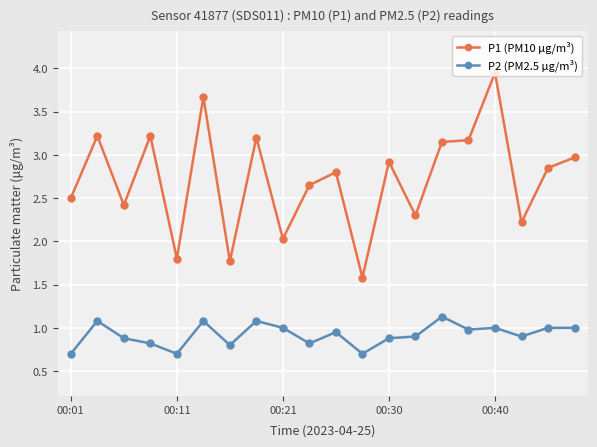

Rank the series by their average value, from lowest to highest.

P2 (PM2.5 µg/m³), P1 (PM10 µg/m³)